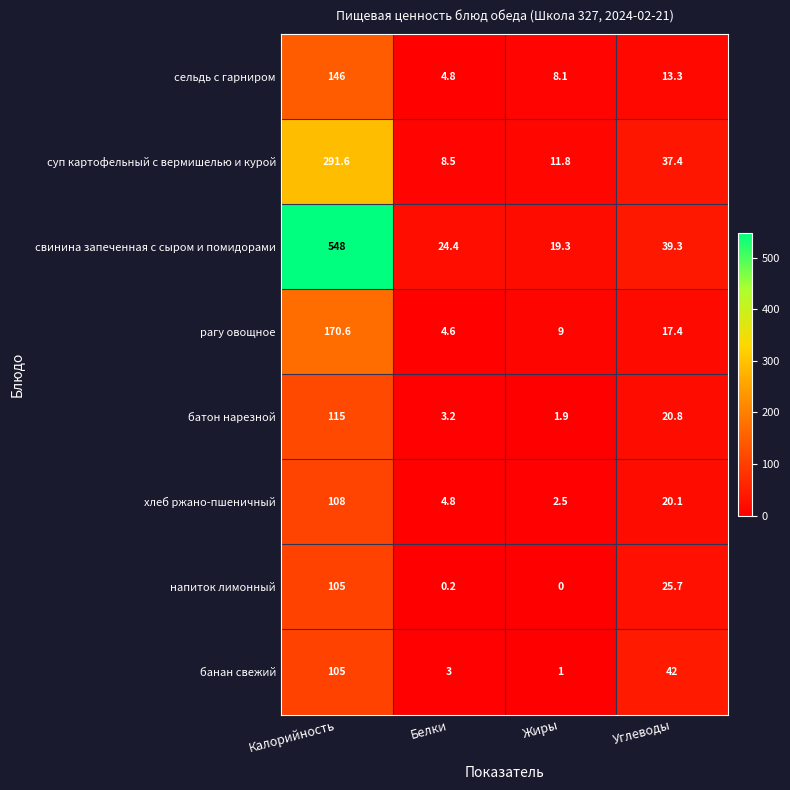

What is the sum of all сельдь с гарниром values?

172.2